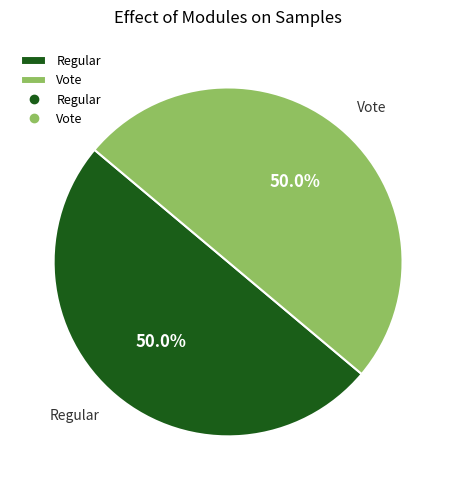

How much of the chart is everything except Vote?

50.0%